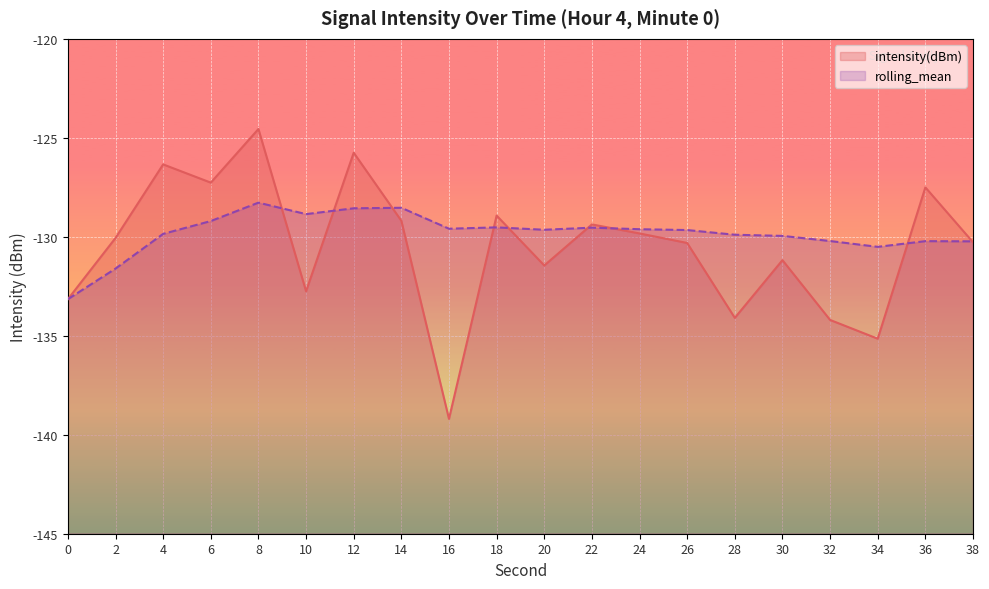

Which series has the largest range (max minus min)?

intensity(dBm)